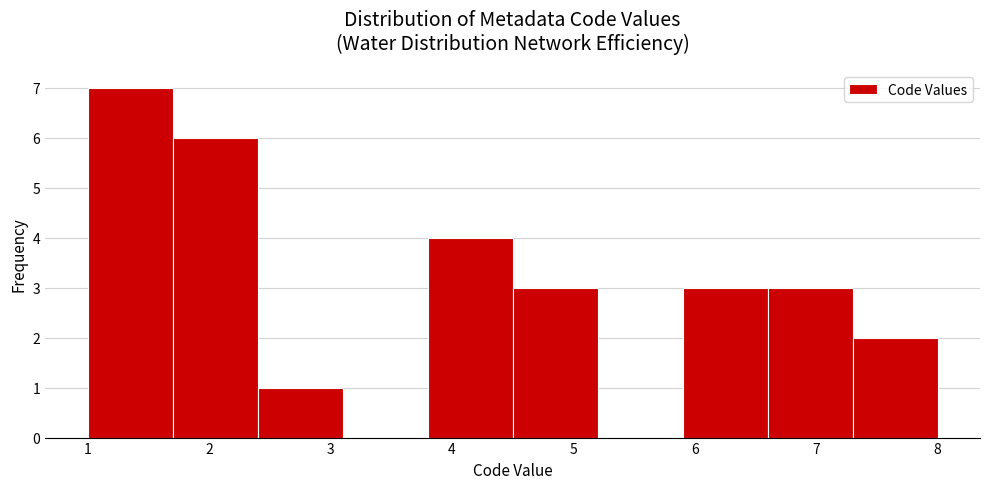

How tall is the bar that spans 7.3 to 8.0 on the x-axis? The values are not printed on the chart, so give them approximately, as read against the axis.

2